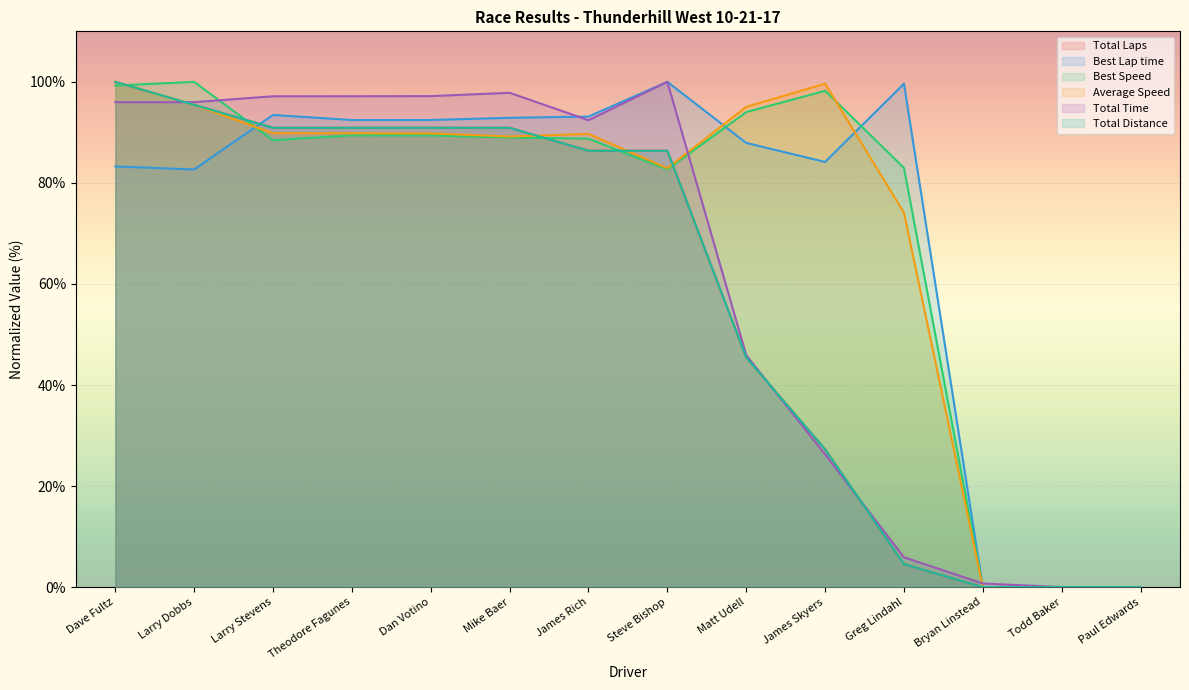

The Total Distance series shows 58.2 at Dave Fultz. True or false?

False